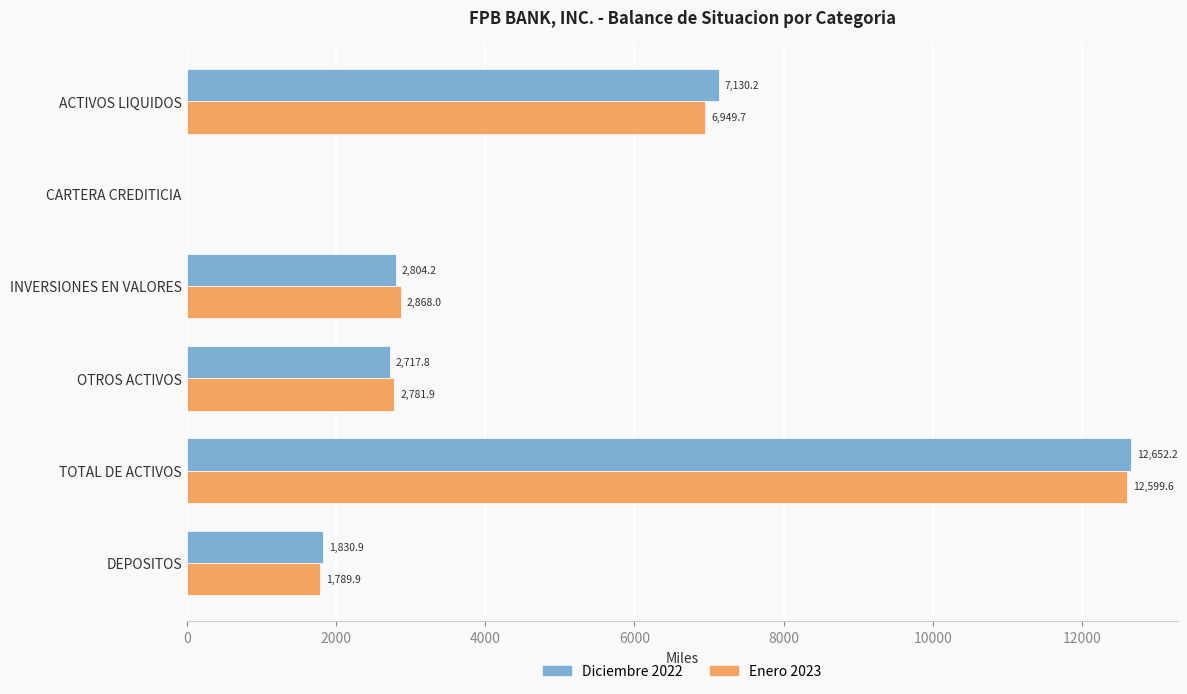

Which series has the largest total across all categories?

Diciembre 2022